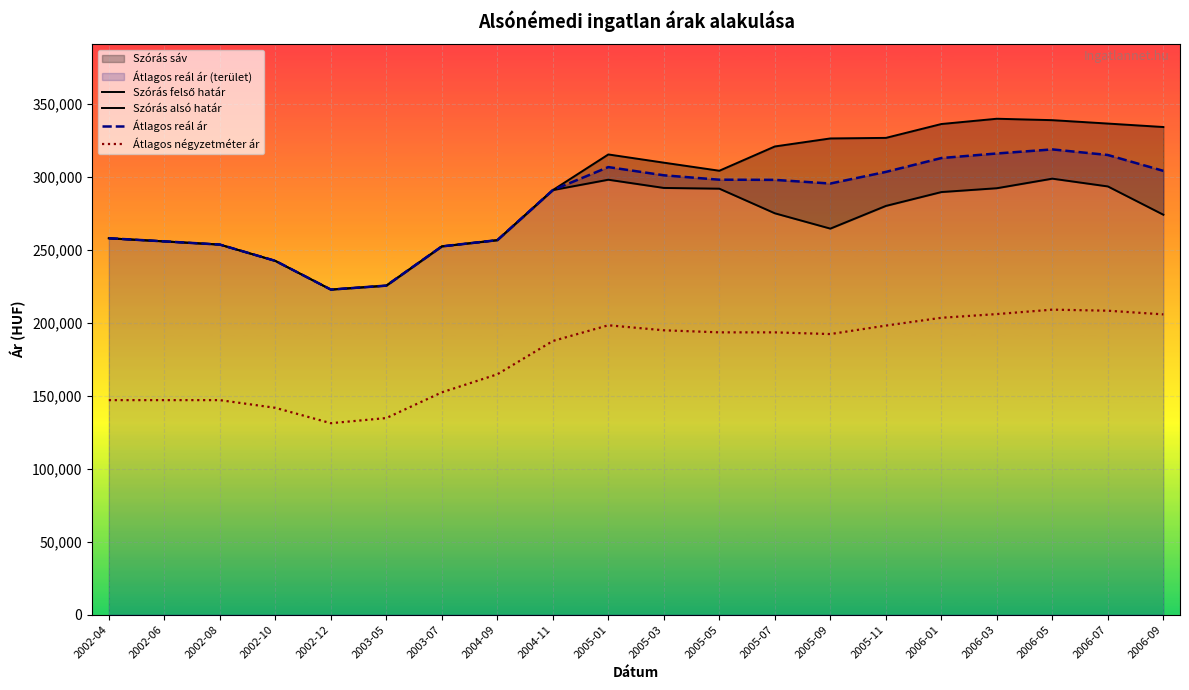

What is the sum of all Szórás felső határ values?

5848747